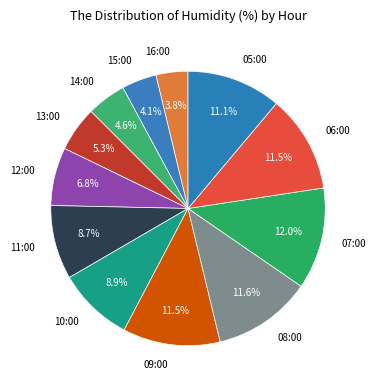

Do 16:00 and 10:00 together represent more than half of the pie?

No